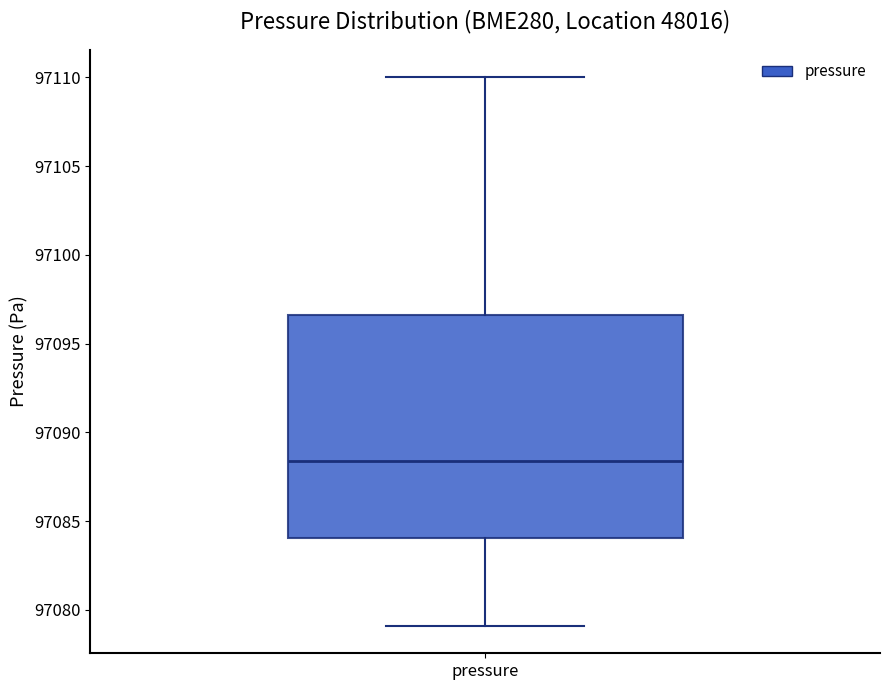

Where is the lower edge of the box for pressure on the y-axis? The values are not printed on the chart, so give them approximately, as read against the axis.

97084.0